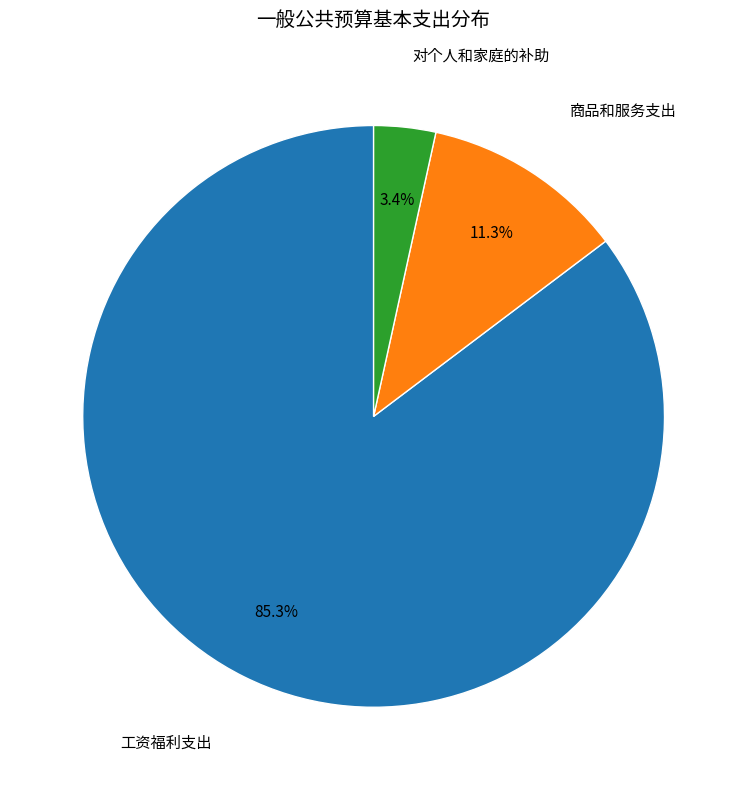

What percentage do 对个人和家庭的补助 and 商品和服务支出 together represent?

14.7%